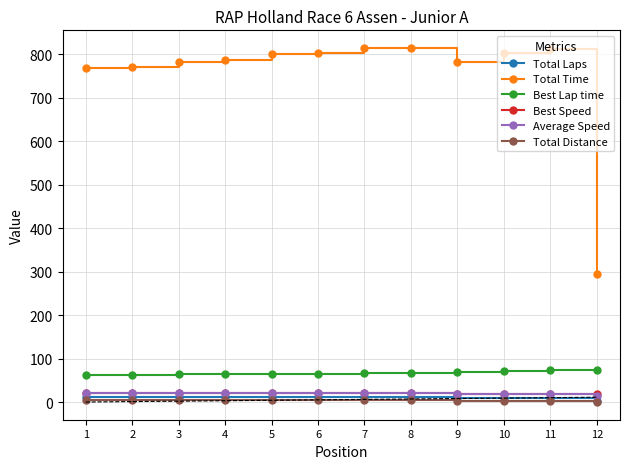

How many data points in Total Time are above 800?

6